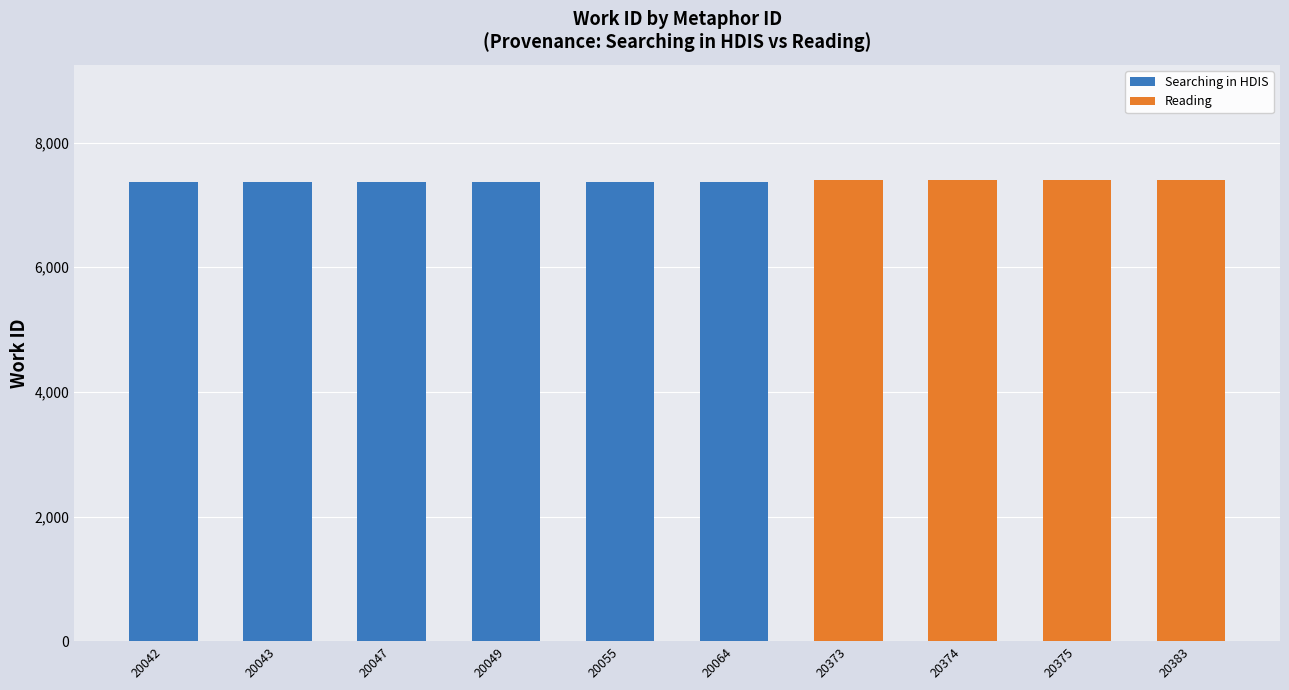

What is the total value across all series at 20042?

7365